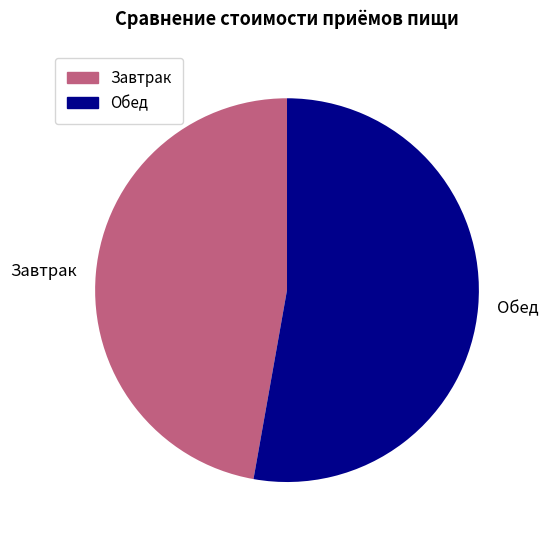

Count the number of slices in the pie.

2